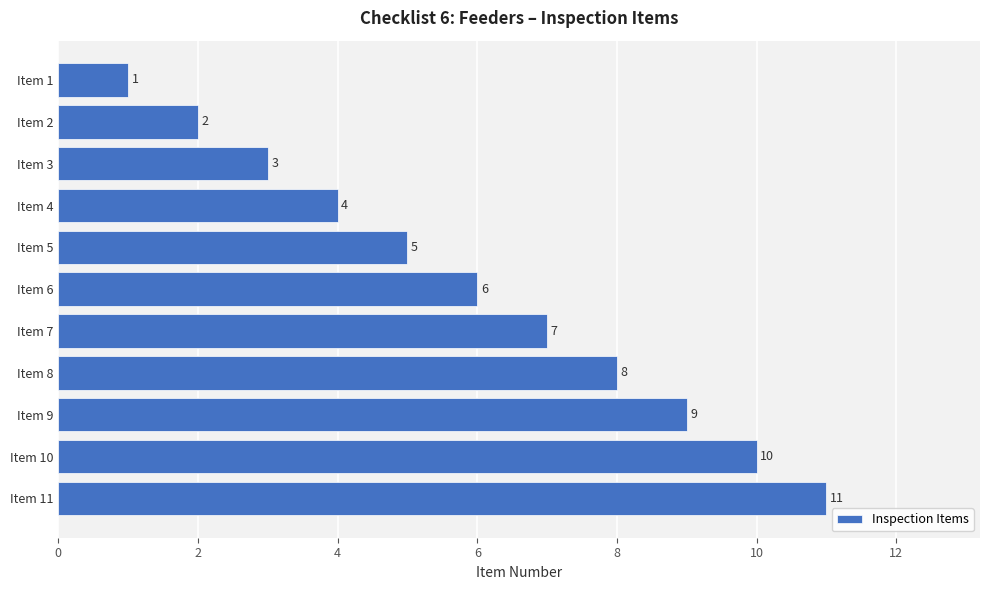

What is the difference between the second highest and second lowest values?

8